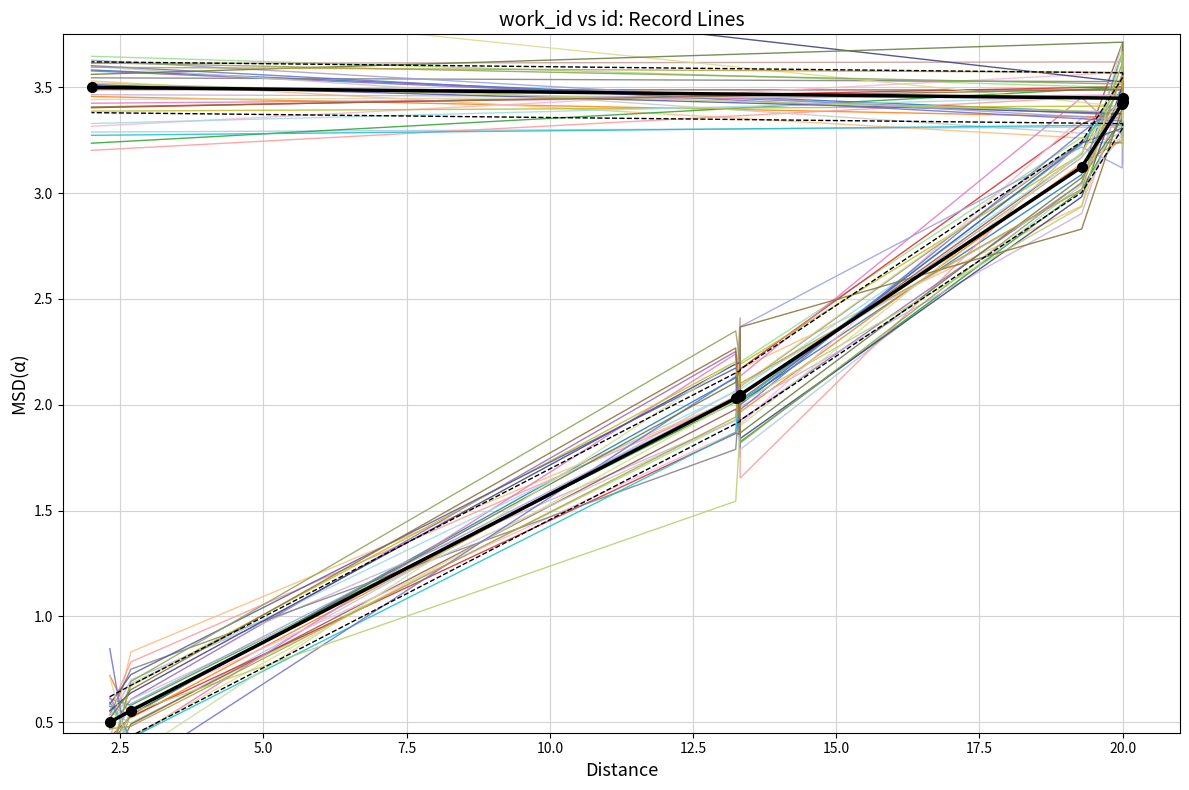

How many categories are shown in the chart?

10